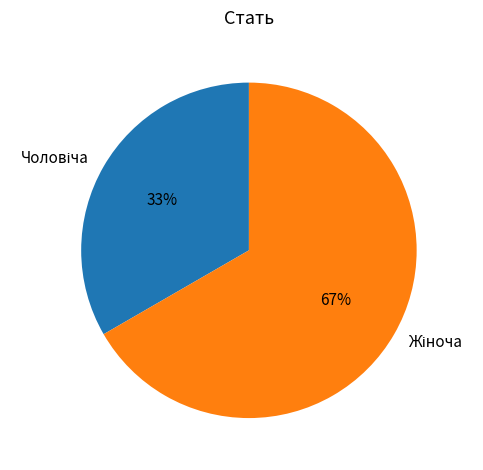

To the nearest percent, what is the average slice percentage?

50%